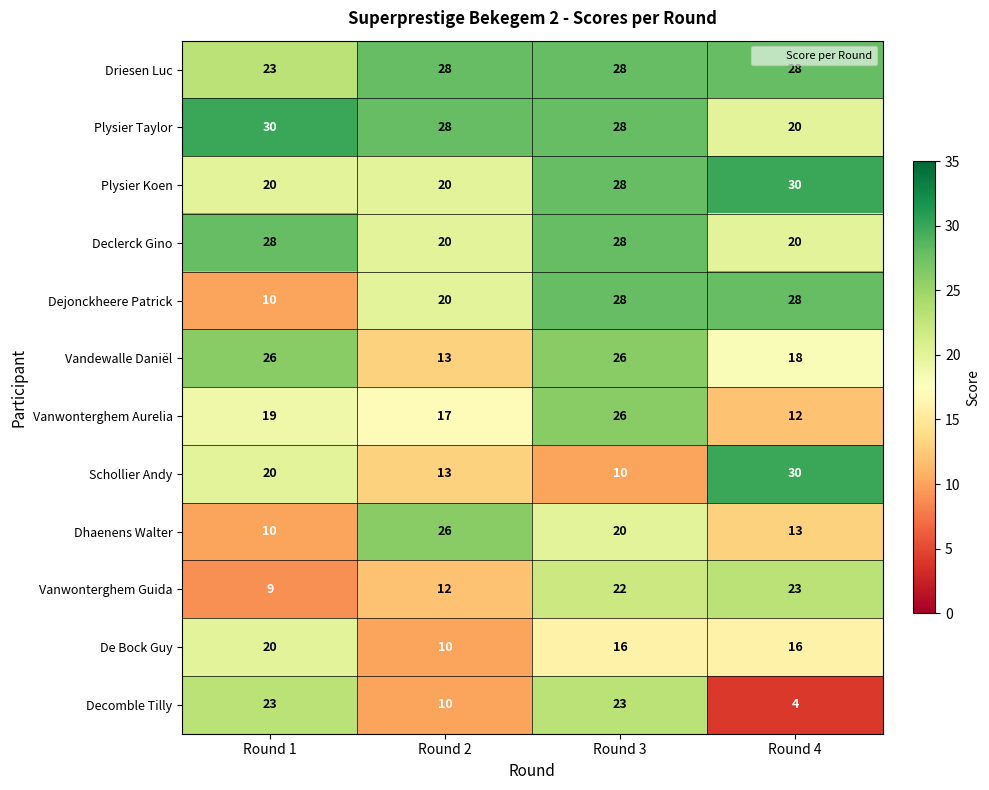

What is the highest value of the Driesen Luc series?

28